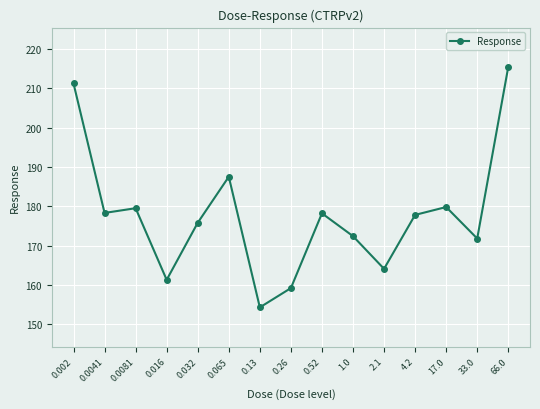

How many interior local valleys (lower than both neighbors) does the data have?

5